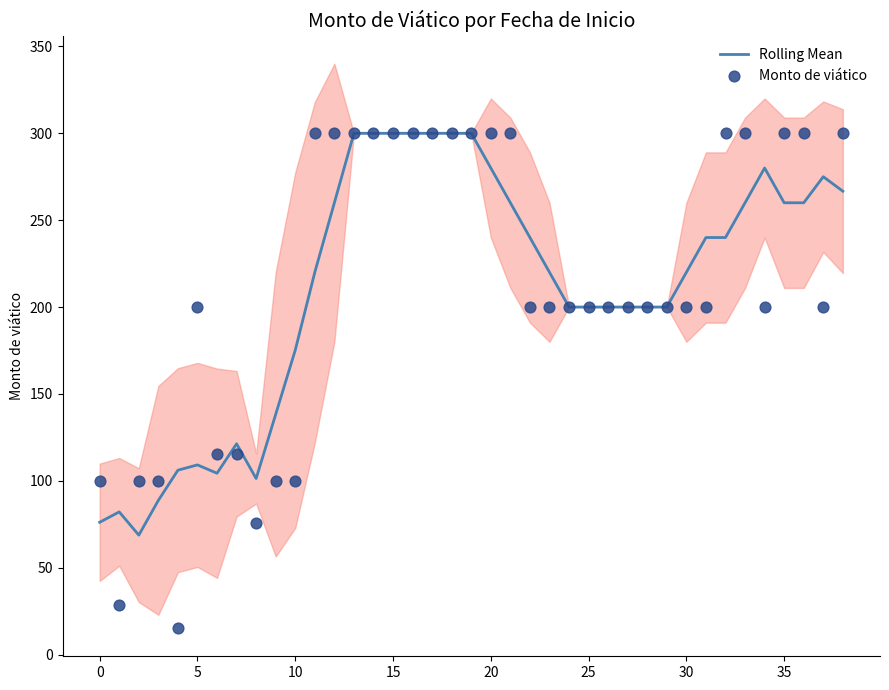

At how many categories does at least one series exceed 226?

20